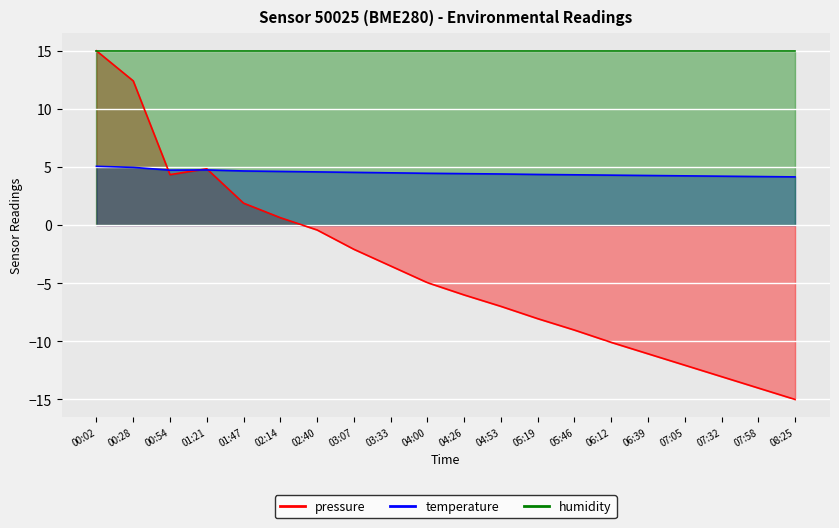

What is the label of the 4th point from the right?

07:05